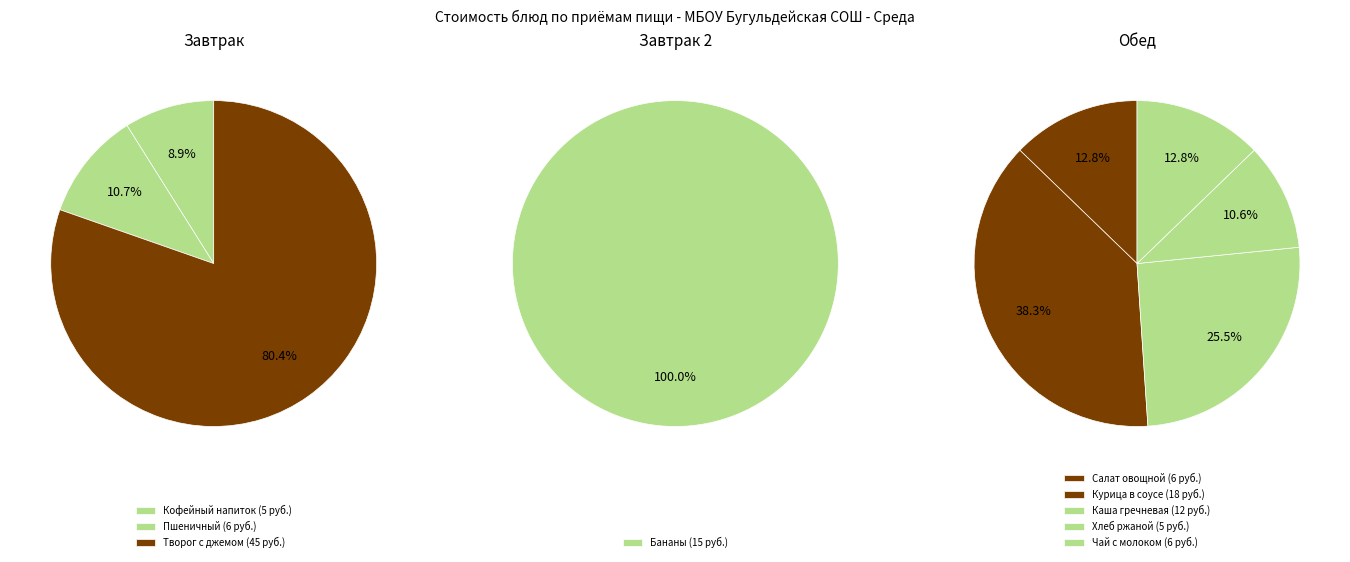

What is the ratio of the value at Бананы to the value at Салат овощной?

2.5